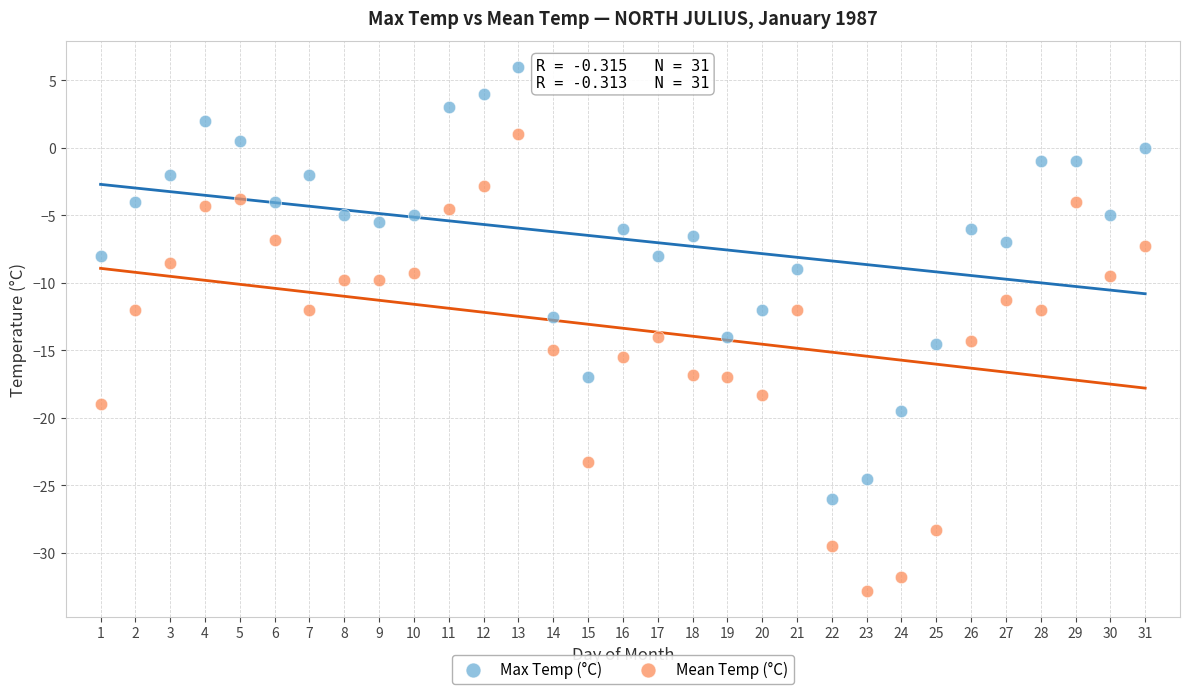

Across all series, what Y value is closest to -13?

-12.5